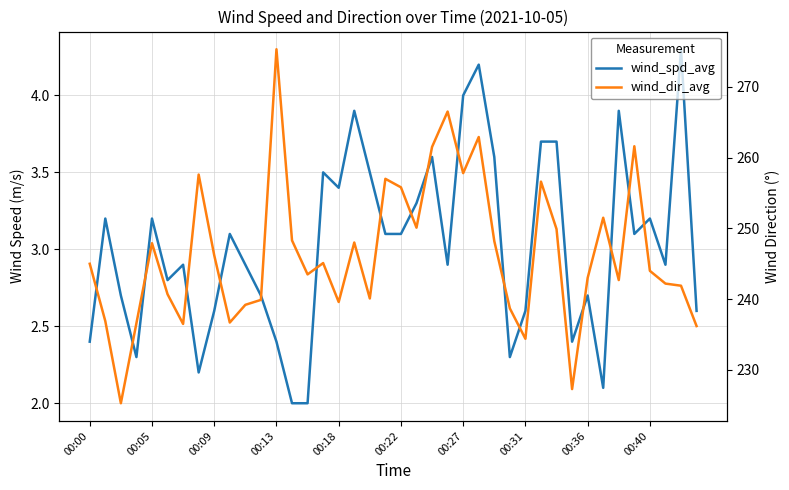

True or false: wind_spd_avg and wind_dir_avg cross at least once.

False